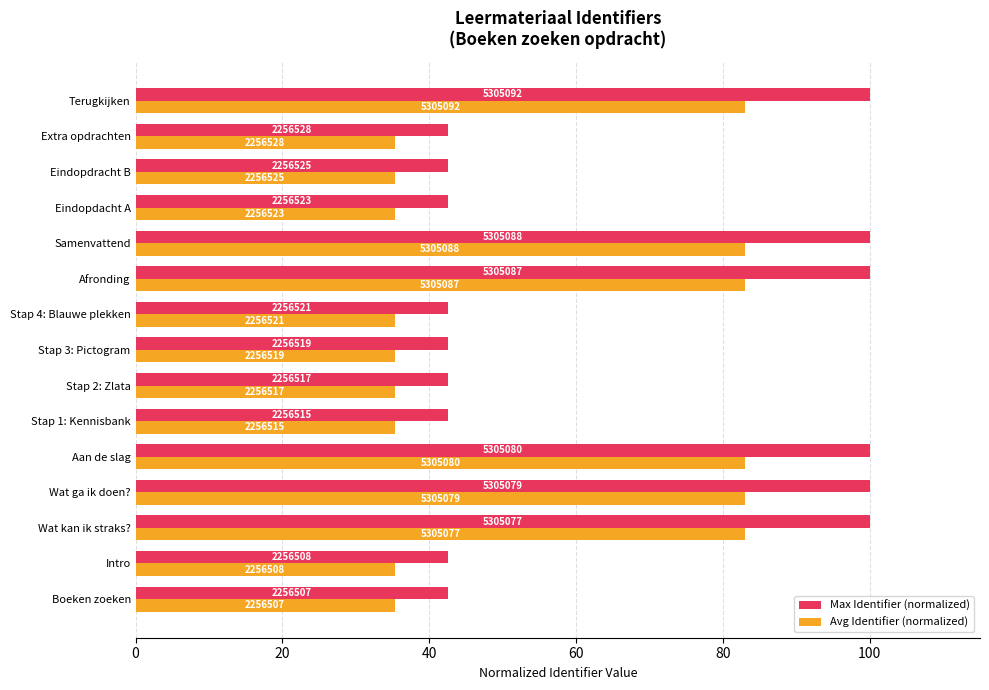

Reading left to right, extract all data points from this chart.

Max Identifier (normalized): 42.5	42.5	100.0	100.0	100.0	42.5	42.5	42.5	42.5	100.0	100.0	42.5	42.5	42.5	100.0
Avg Identifier (normalized): 35.3	35.3	83.0	83.0	83.0	35.3	35.3	35.3	35.3	83.0	83.0	35.3	35.3	35.3	83.0